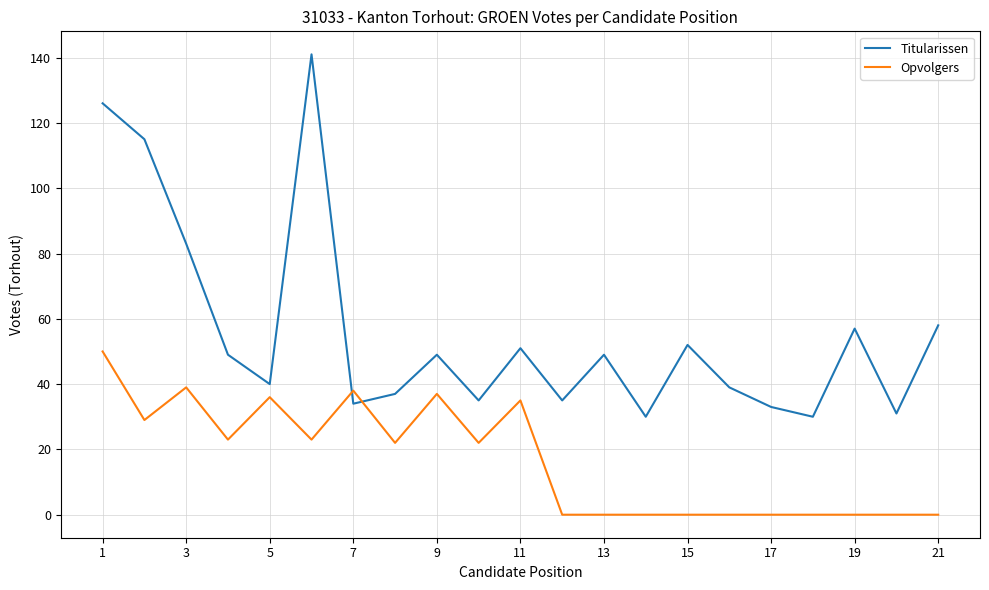

Rank the series by their maximum value, from highest to lowest.

Titularissen, Opvolgers